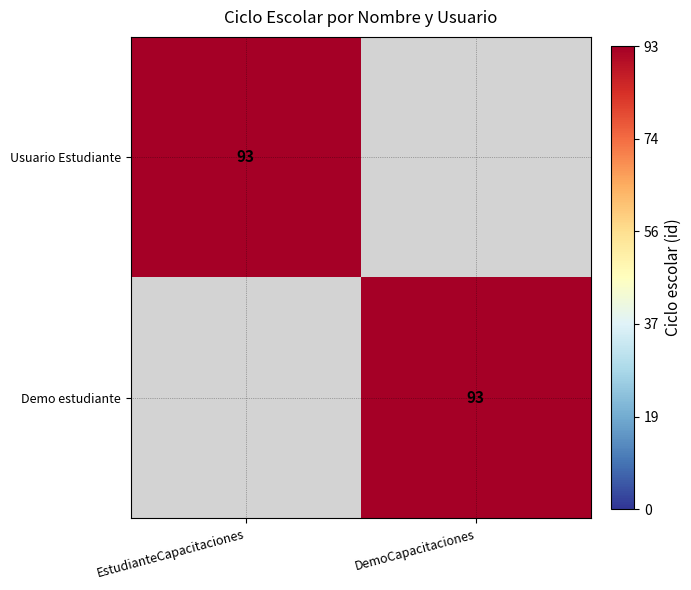

The Usuario Estudiante series shows 93 at EstudianteCapacitaciones. True or false?

True